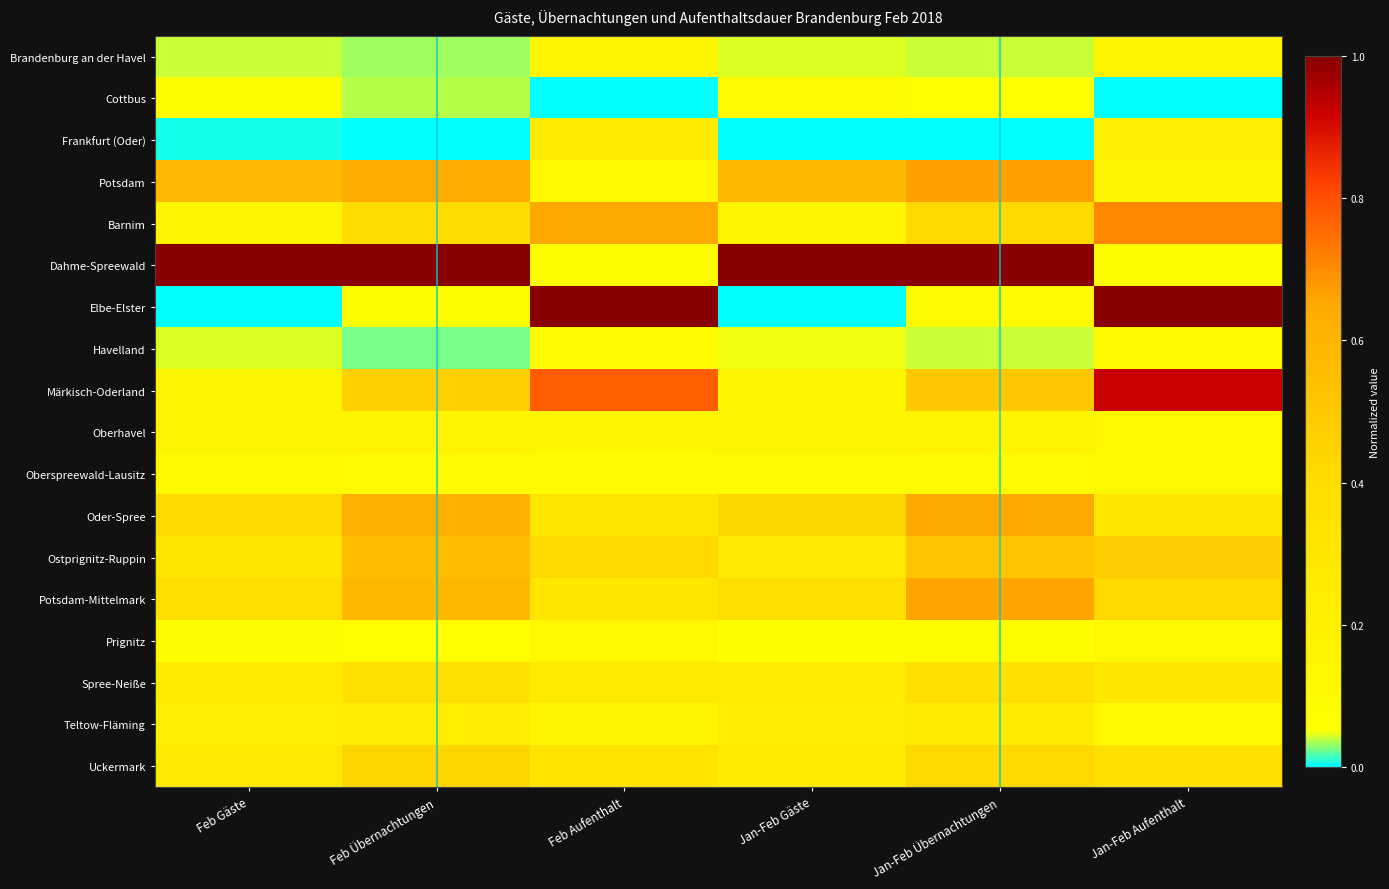

Count the number of data series in this chart.

18